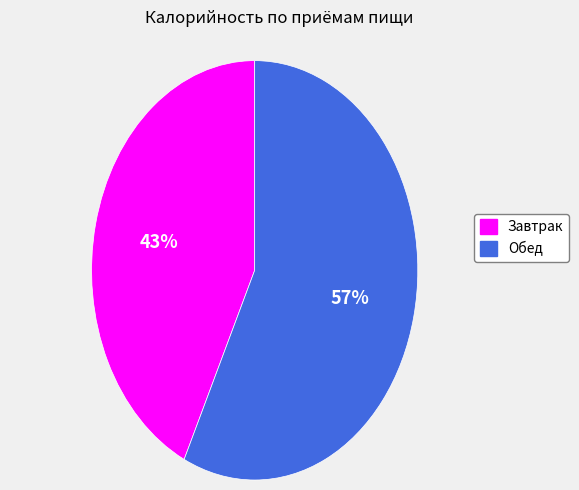

Combined, do Завтрак and Обед account for over 50%?

Yes